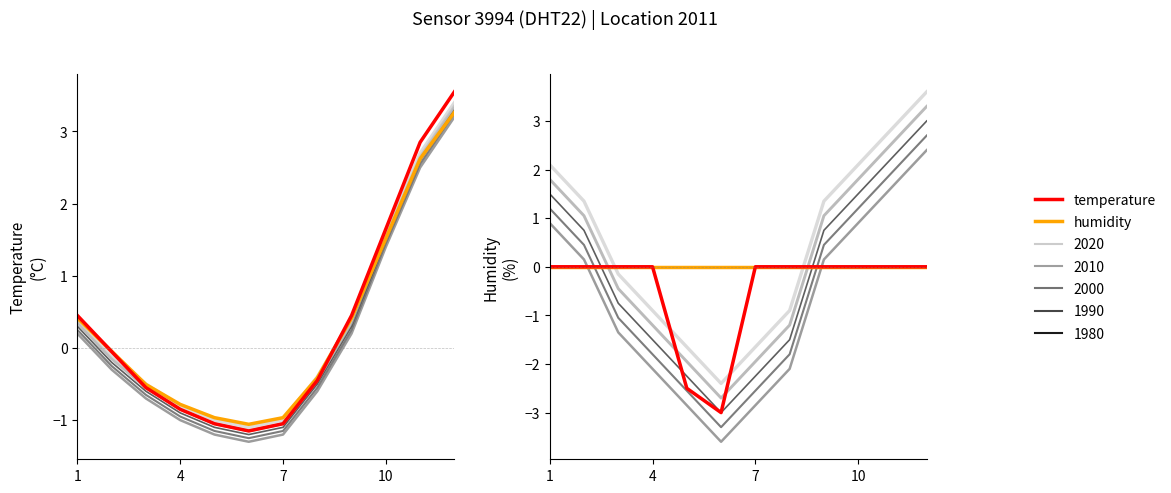

True or false: temperature and humidity (ref) intersect in this chart.

True